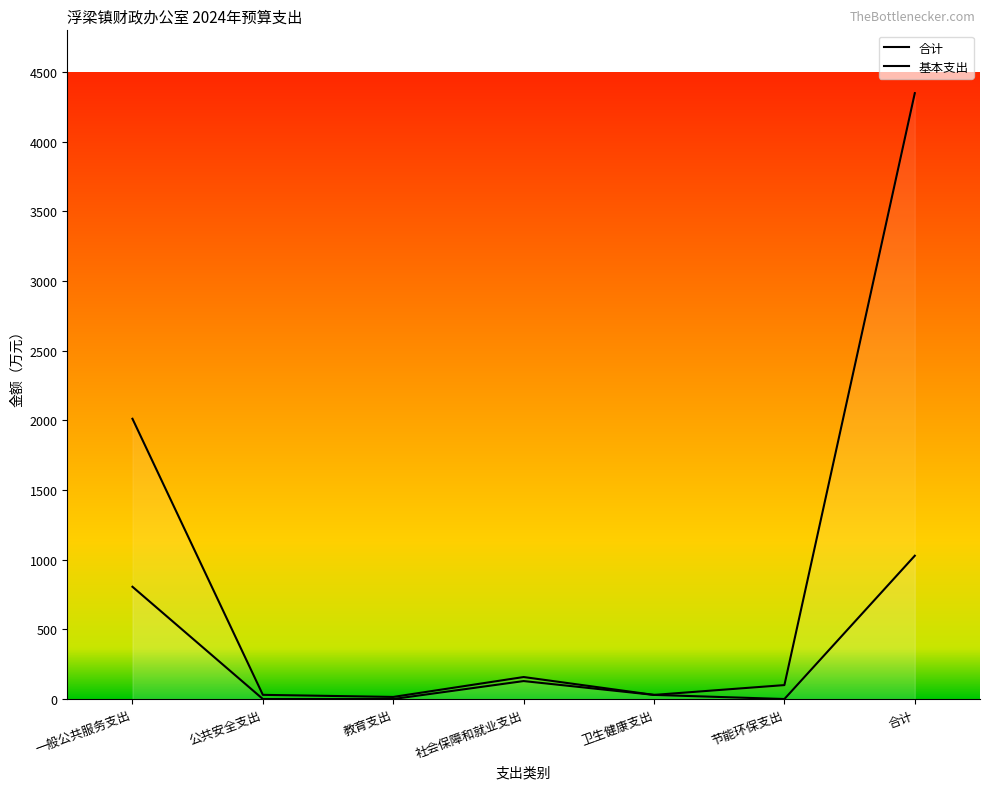

Is the value of 基本支出 at 教育支出 greater than the value of 合计 at 卫生健康支出?

No